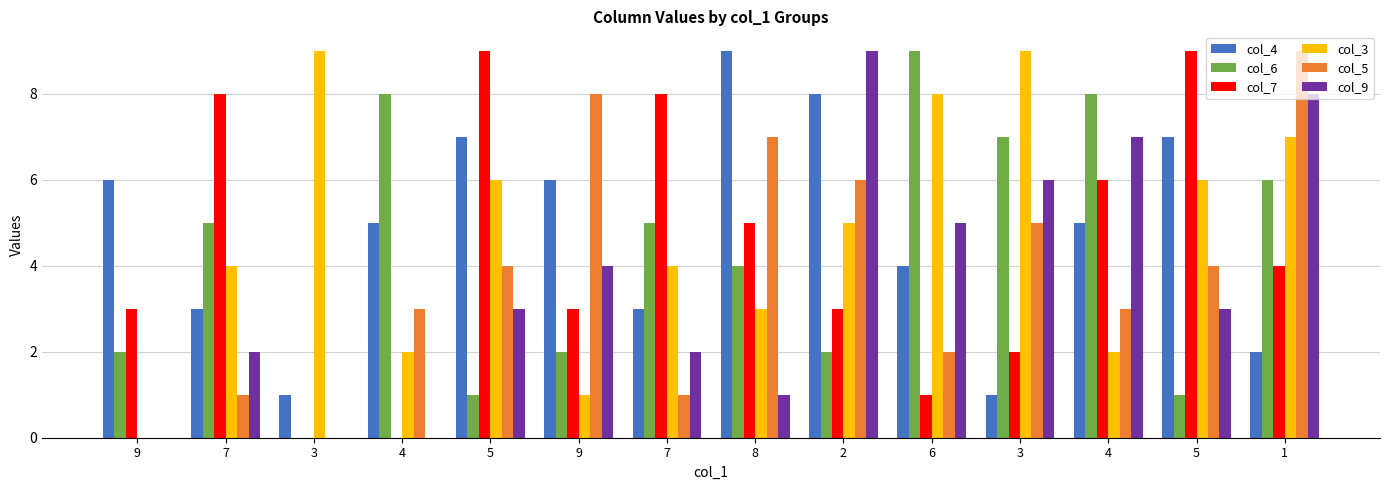

What are all the series names shown in the legend?

col_4, col_6, col_7, col_3, col_5, col_9